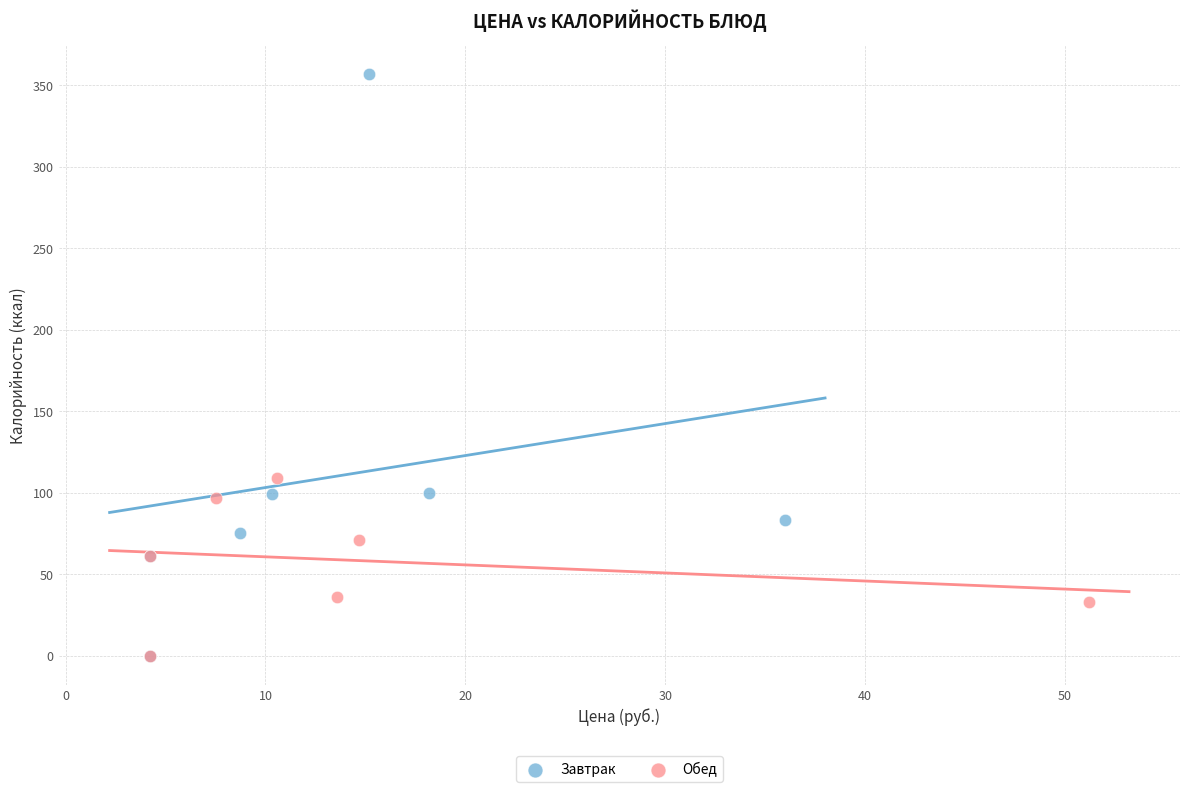

Which series reaches the maximum Y coordinate?

Завтрак